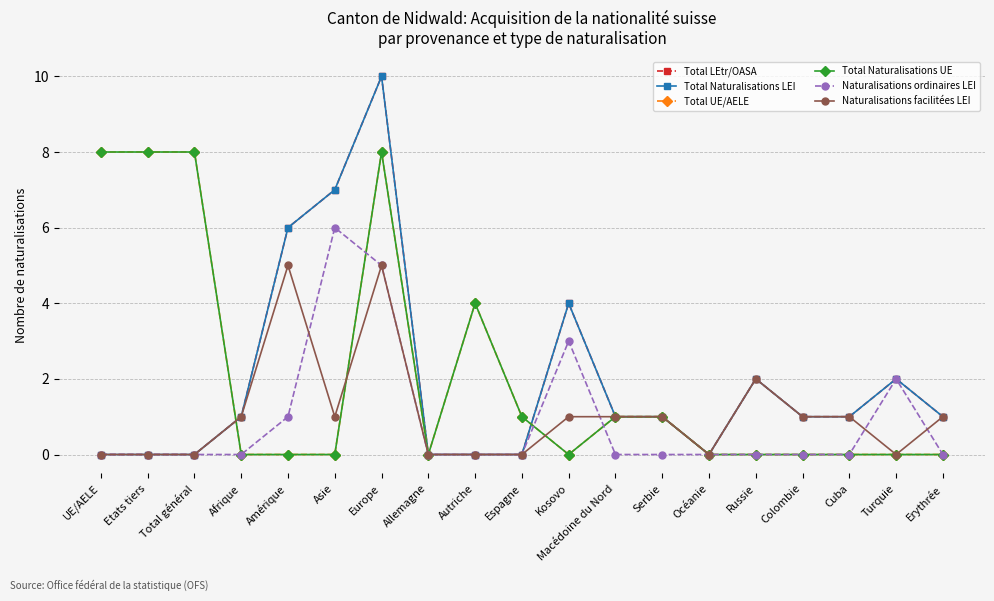

Is this an area chart (filled region under the line)?

No